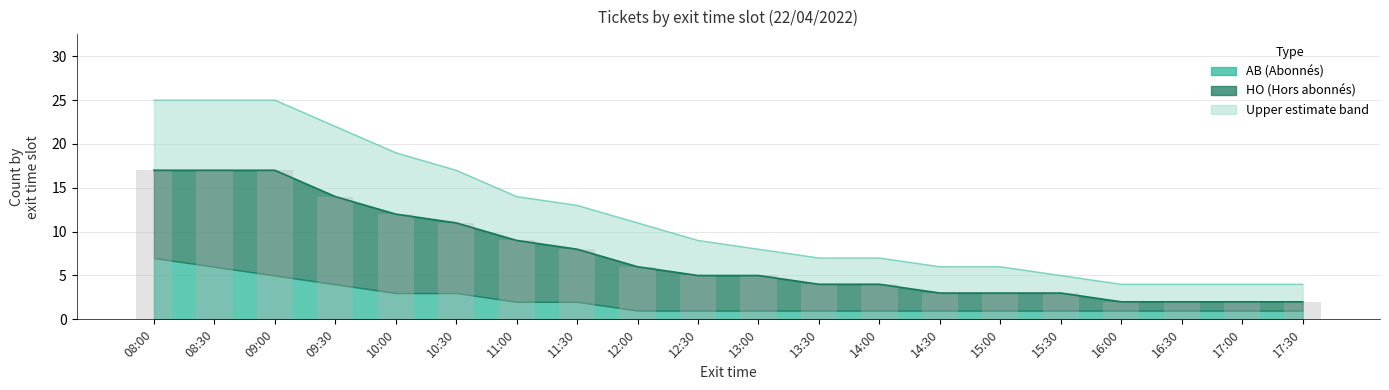

What is the difference between the maximum and minimum values in the HO_upper series?

15